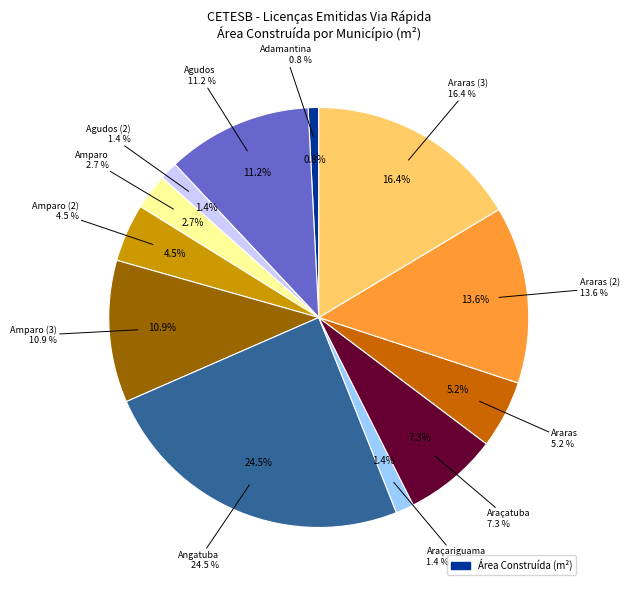

Which slice is the smallest?

Adamantina